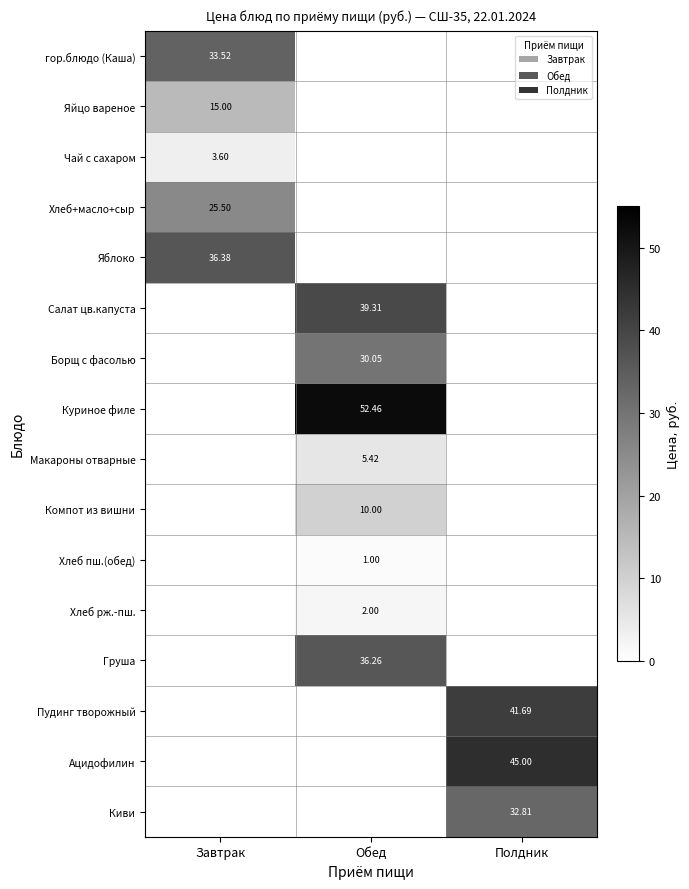

Is the value of гор.блюдо (Каша) at Завтрак greater than the value of Хлеб рж.-пш. at Обед?

Yes